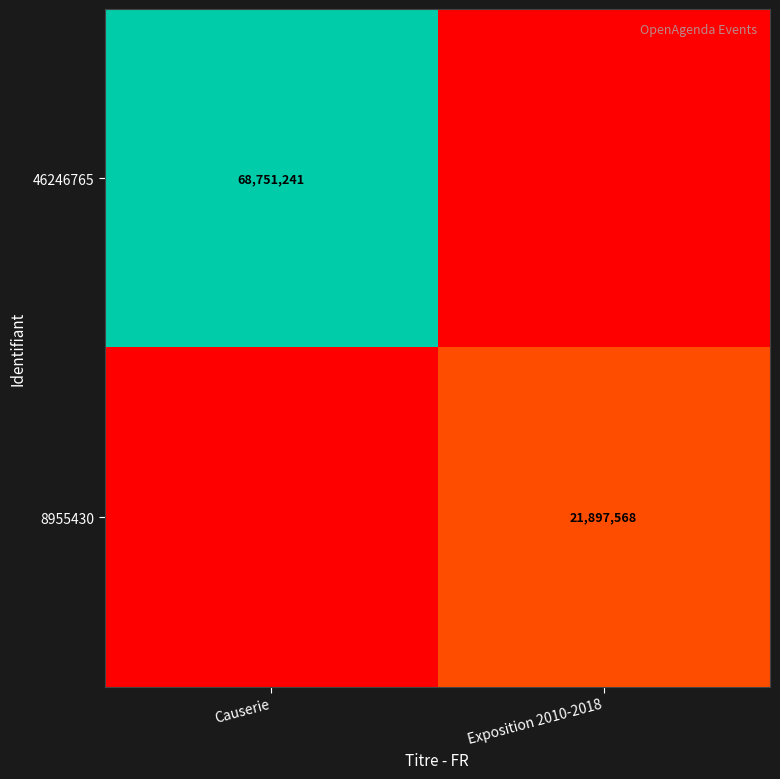

The 8955430 series shows 15010245 at Exposition 2010-2018. True or false?

False